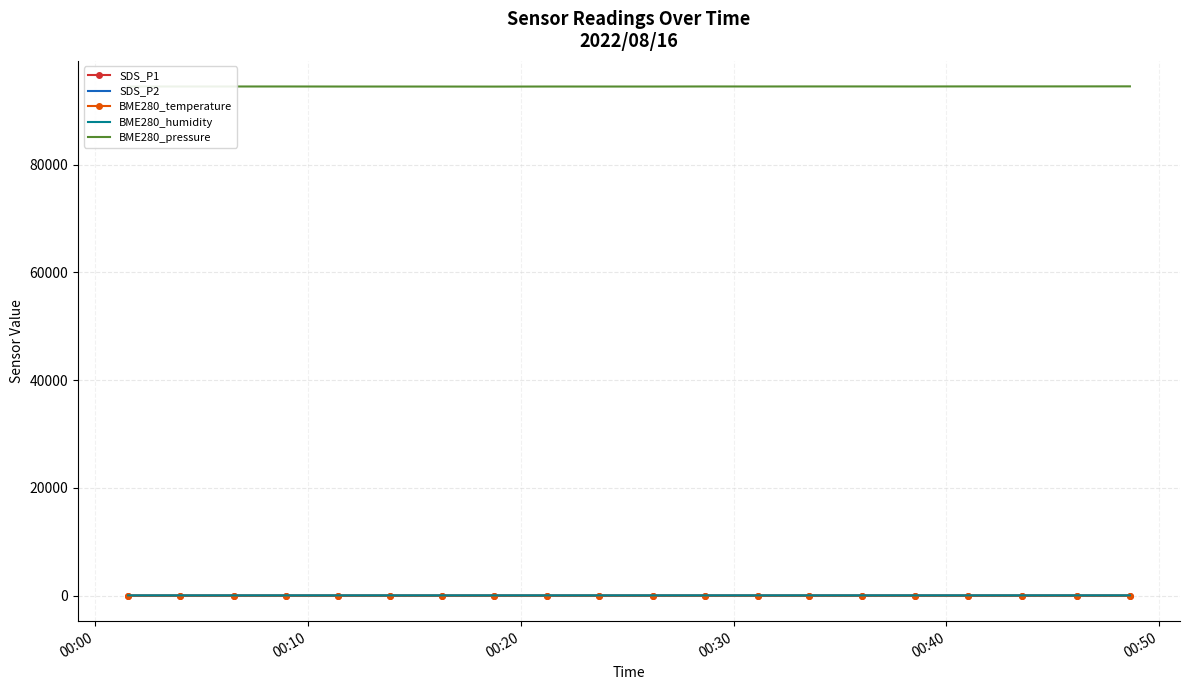

What is the greatest value displayed?

94500.0